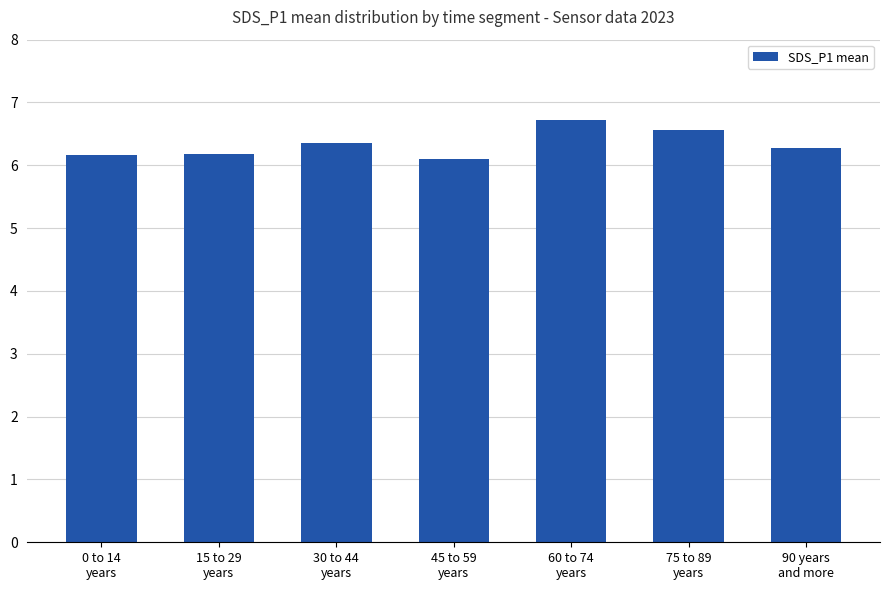

What is the sum of the values at 30 to 44
years and 75 to 89
years?

12.9